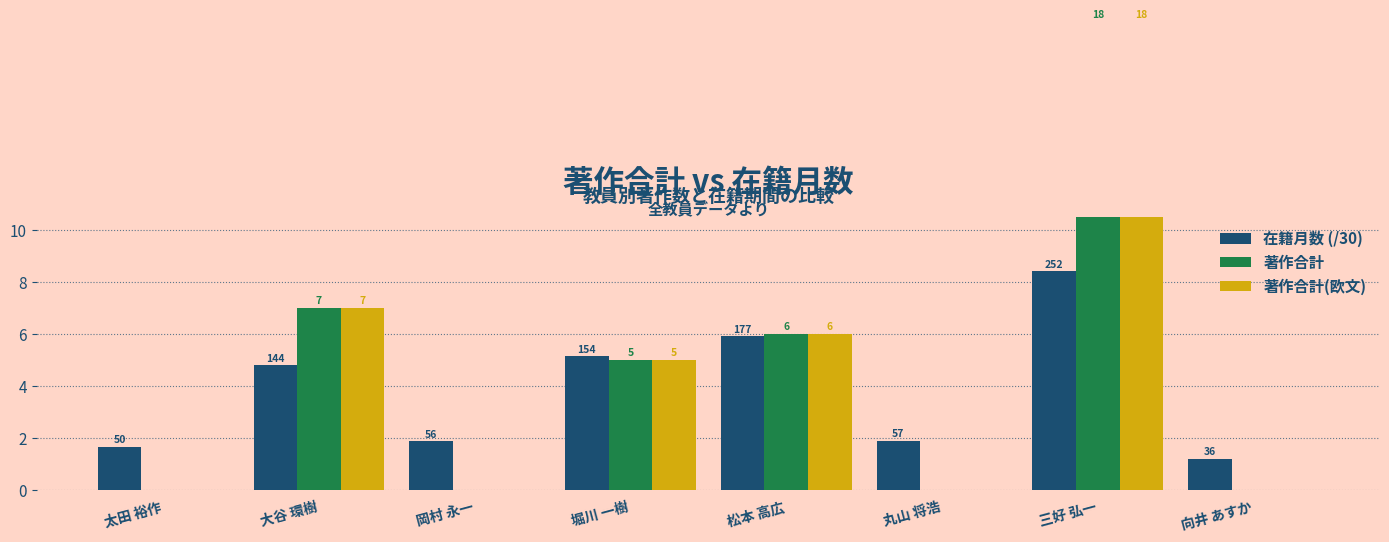

What is the label of the 4th bar from the right?

松本 高広